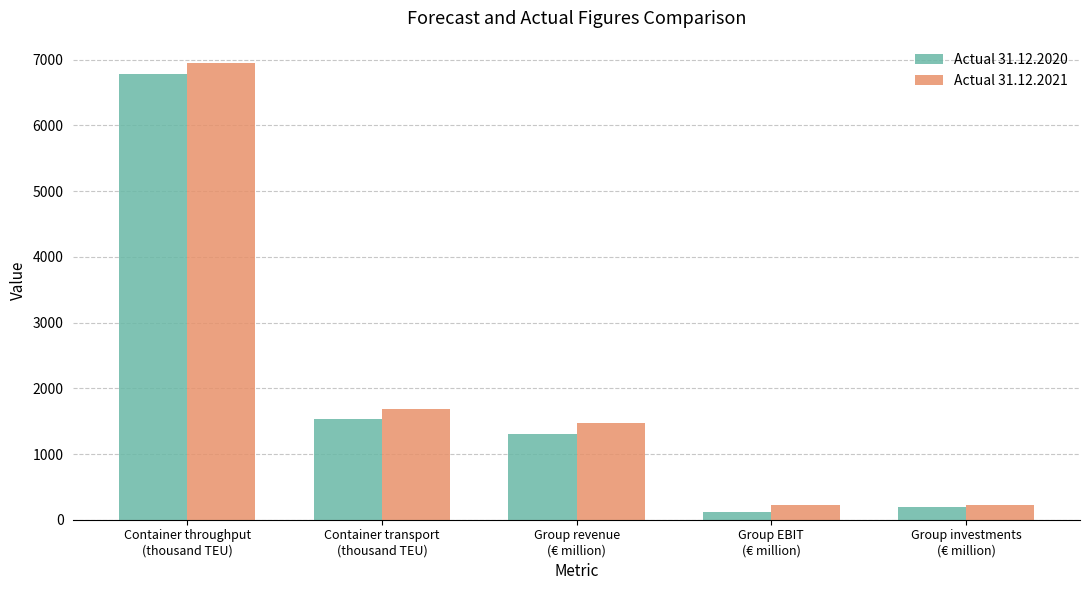

True or false: Actual 31.12.2021 has a value of 4181.8 at Container throughput
(thousand TEU).

False